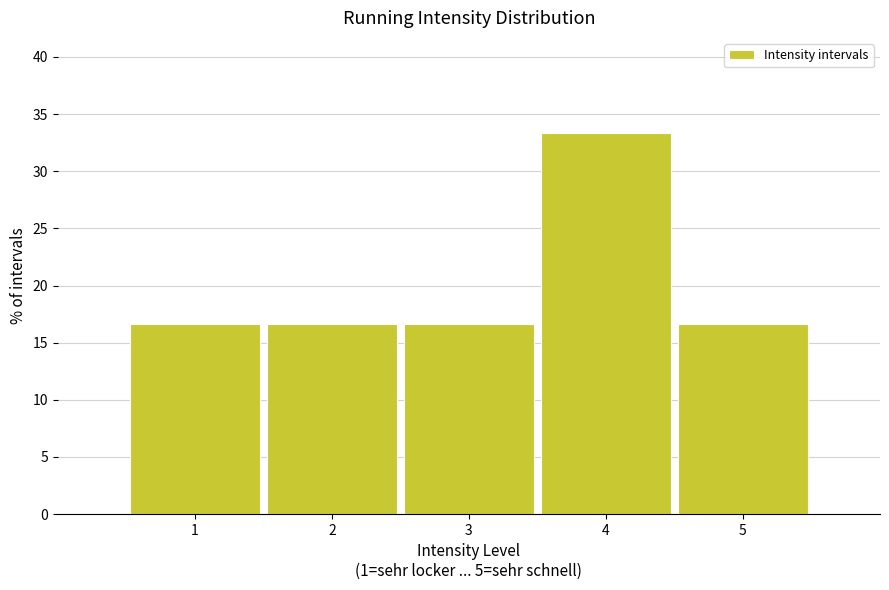

Reading left to right, list every bar in this chart as the range it spans on the x-axis followed by its height. The values are not printed on the chart, so give them approximately, as read against the axis.

0.5 to 1.5: 16.5
1.5 to 2.5: 16.5
2.5 to 3.5: 16.5
3.5 to 4.5: 33.5
4.5 to 5.5: 16.5